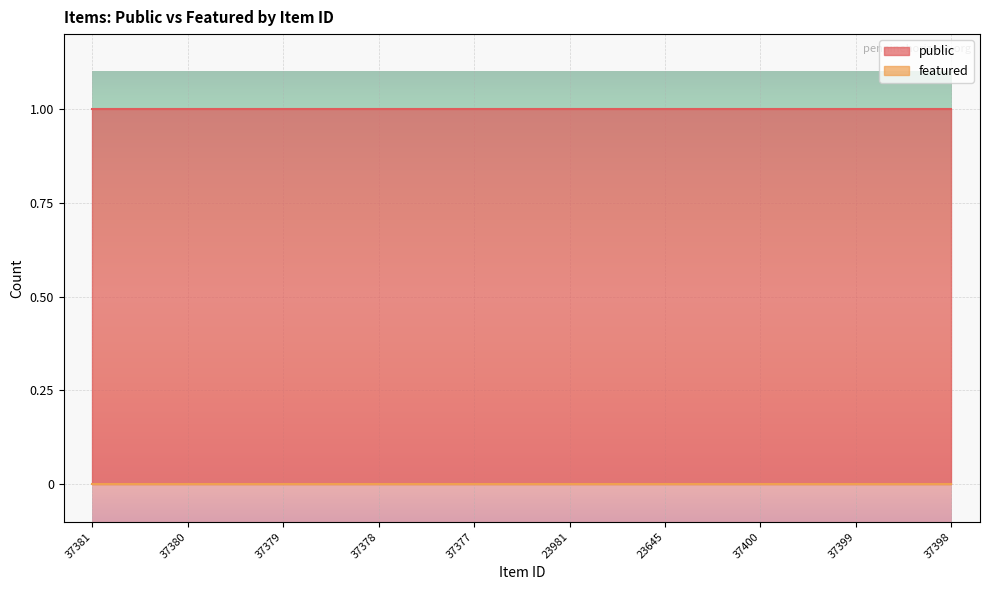

Reading left to right, transcribe all the data shown in this chart.

public: 37381=1	37380=1	37379=1	37378=1	37377=1	23981=1	23645=1	37400=1	37399=1	37398=1
featured: 37381=0	37380=0	37379=0	37378=0	37377=0	23981=0	23645=0	37400=0	37399=0	37398=0